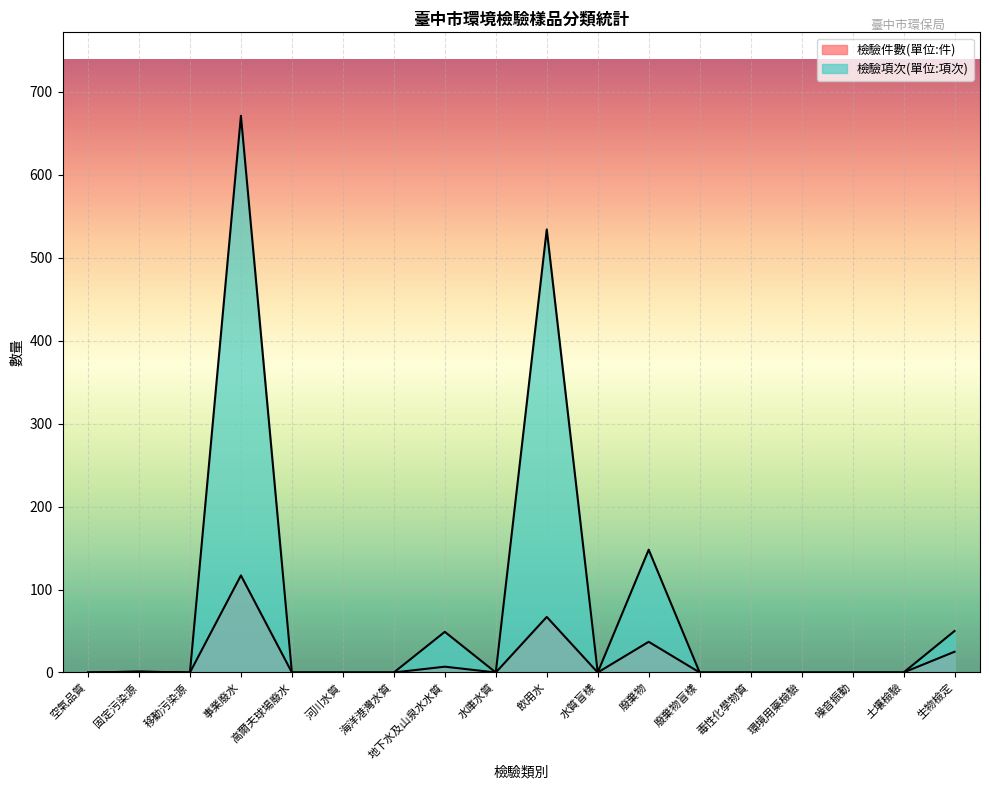

Is the value of 檢驗件數(單位:件) at 飲用水 greater than the value of 檢驗項次(單位:項次) at 空氣品質?

Yes